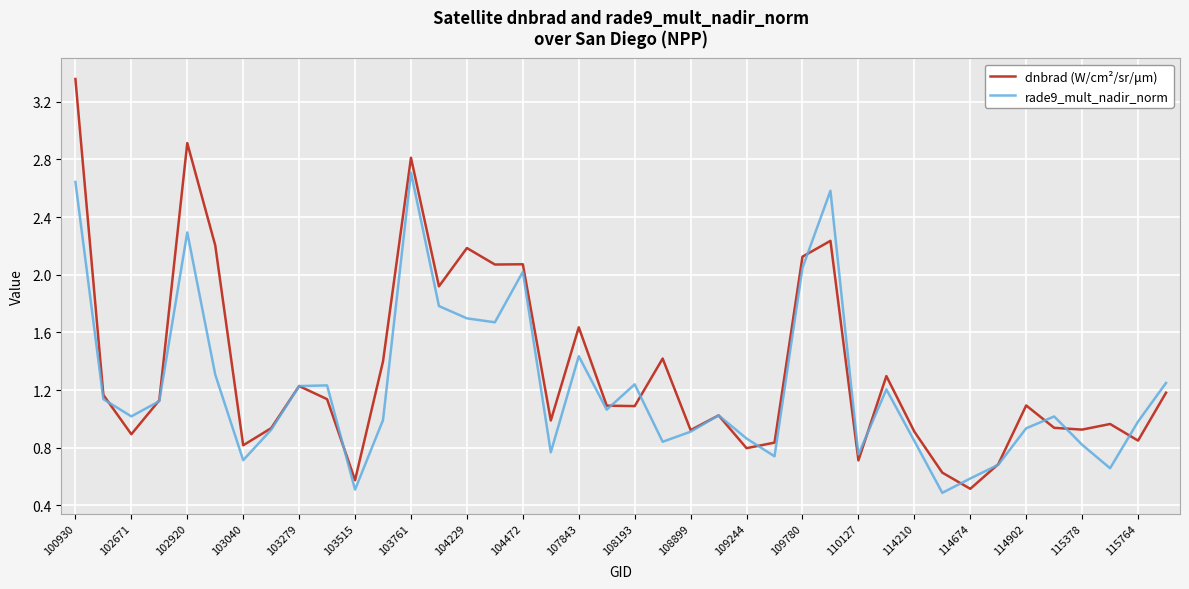

Which series has the largest range (max minus min)?

dnbrad (W/cm²/sr/μm)